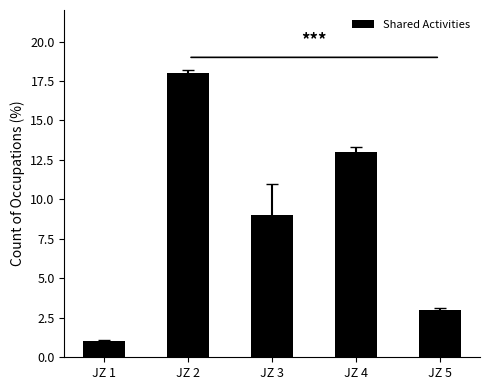

What is the difference between the maximum and minimum values?

17